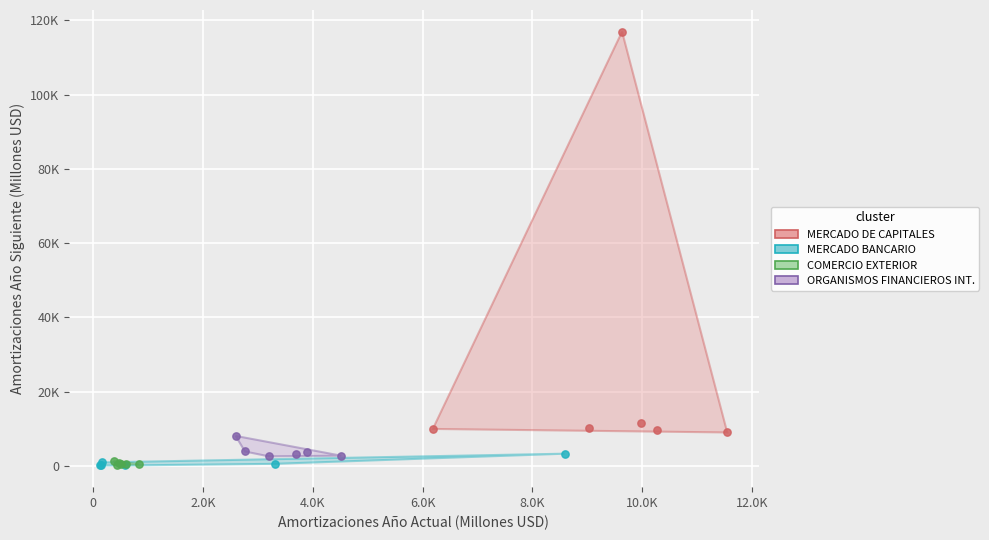

Which series has the widest spread of Y values?

MERCADO DE CAPITALES